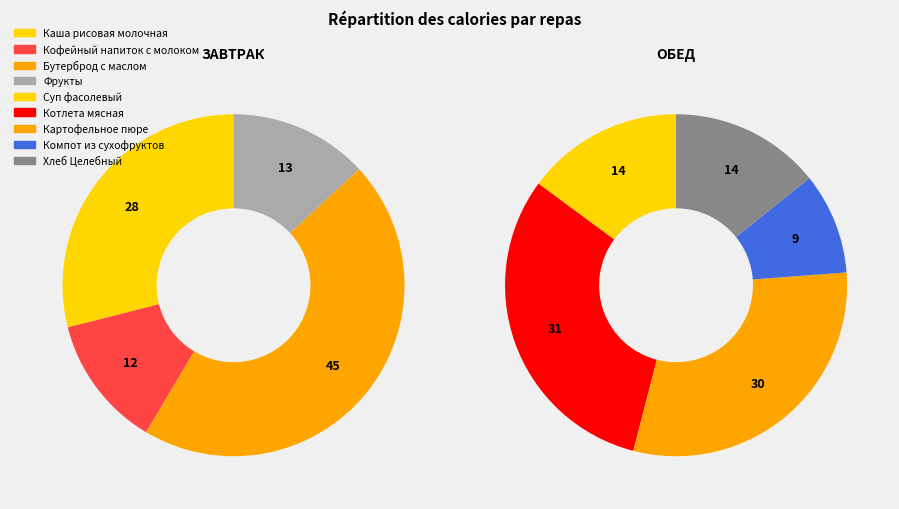

How many segments does this pie chart have?

9